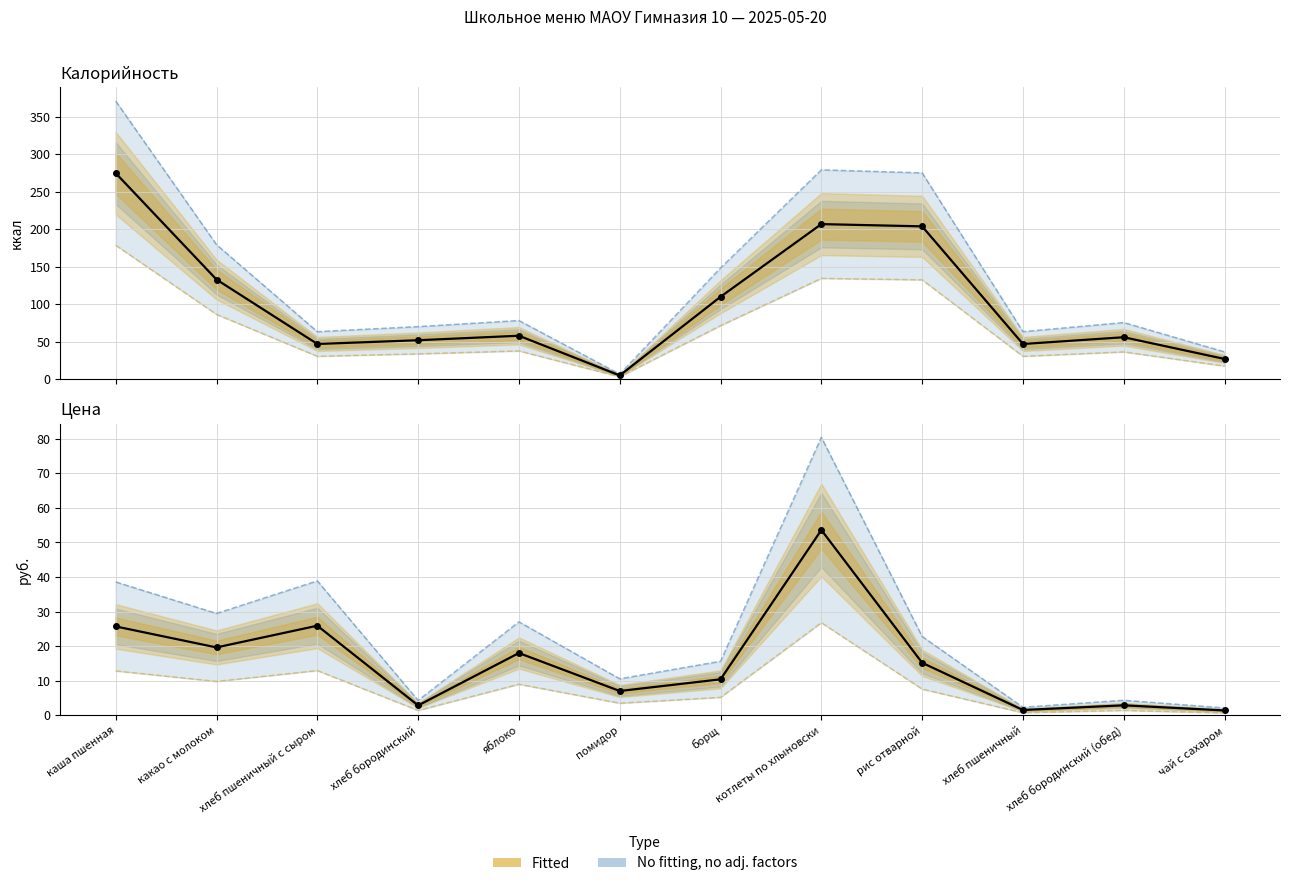

How many lines are shown in the chart?

2